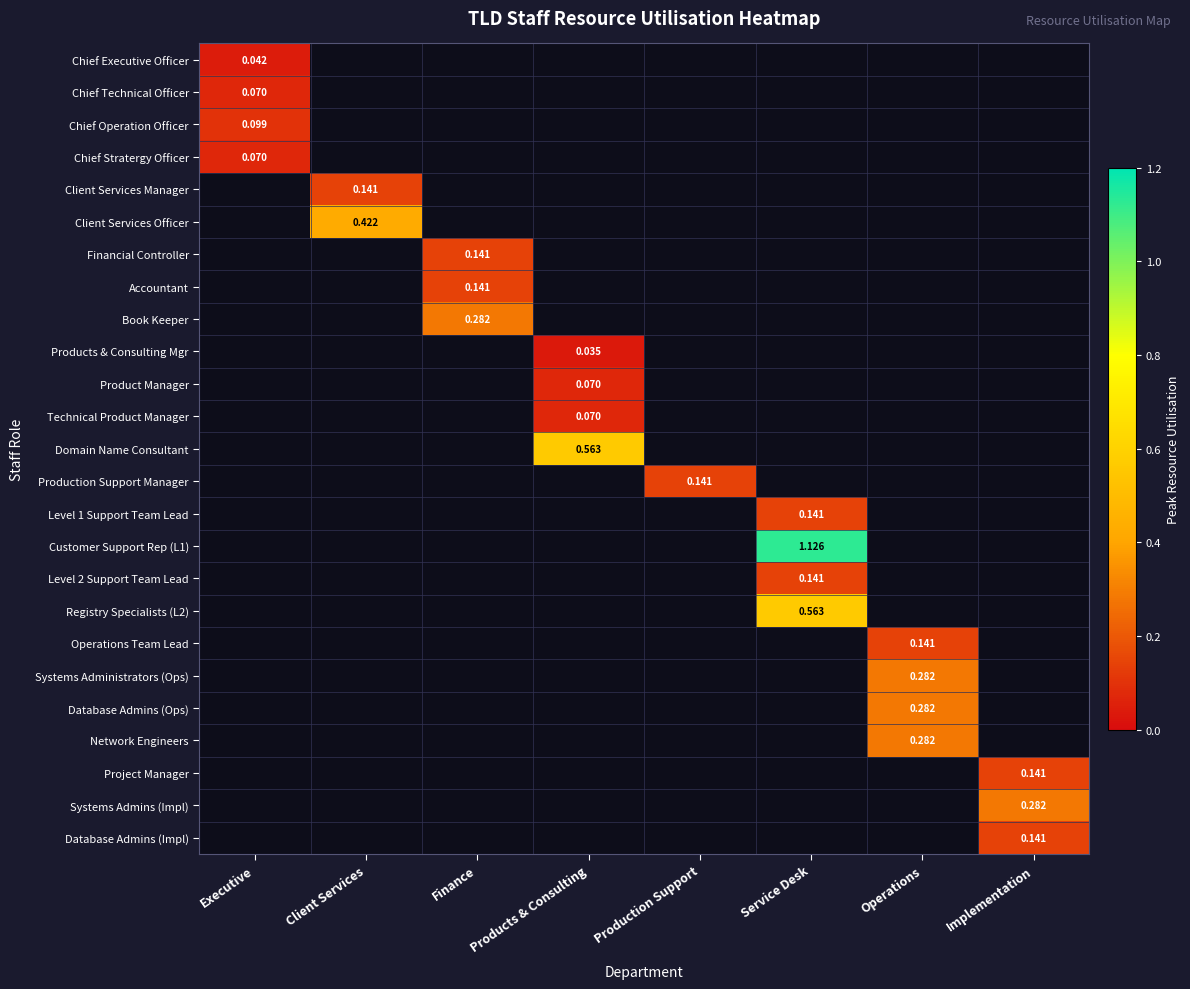

How many series are shown in this chart?

25